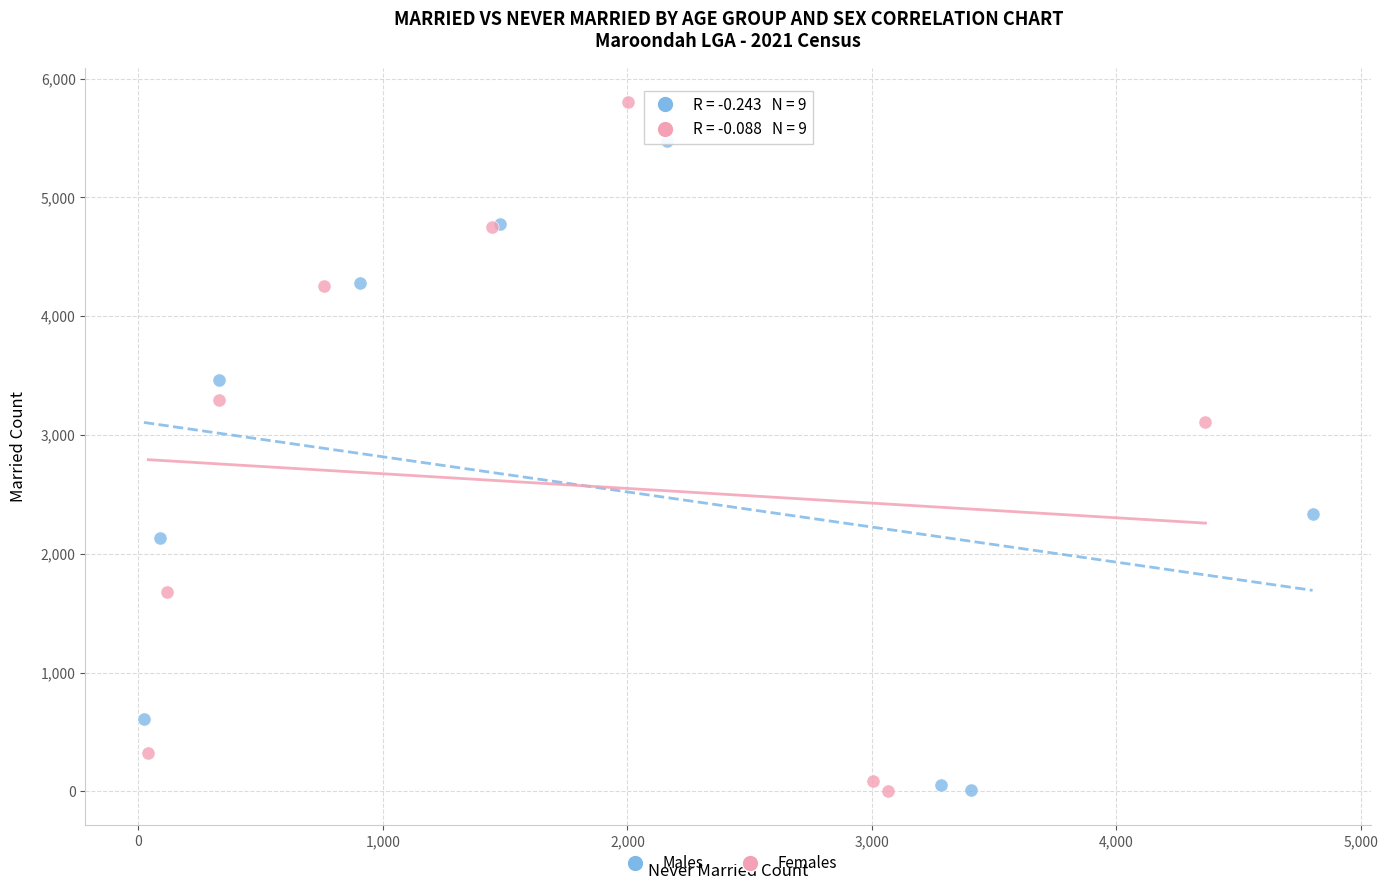

Which series reaches the maximum Y coordinate?

Females